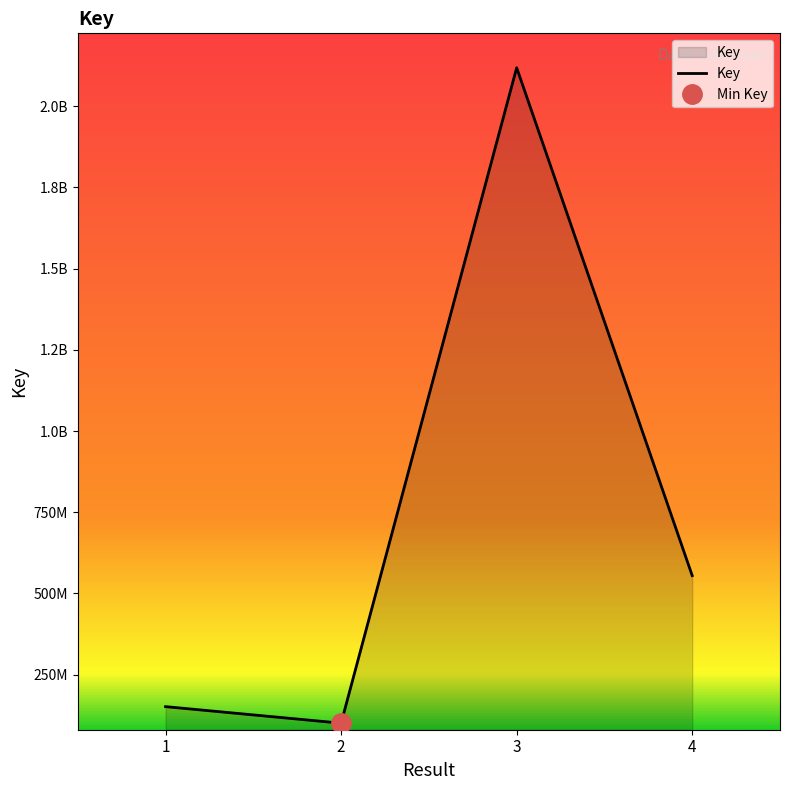

Which has a higher value, 2 or 1?

1